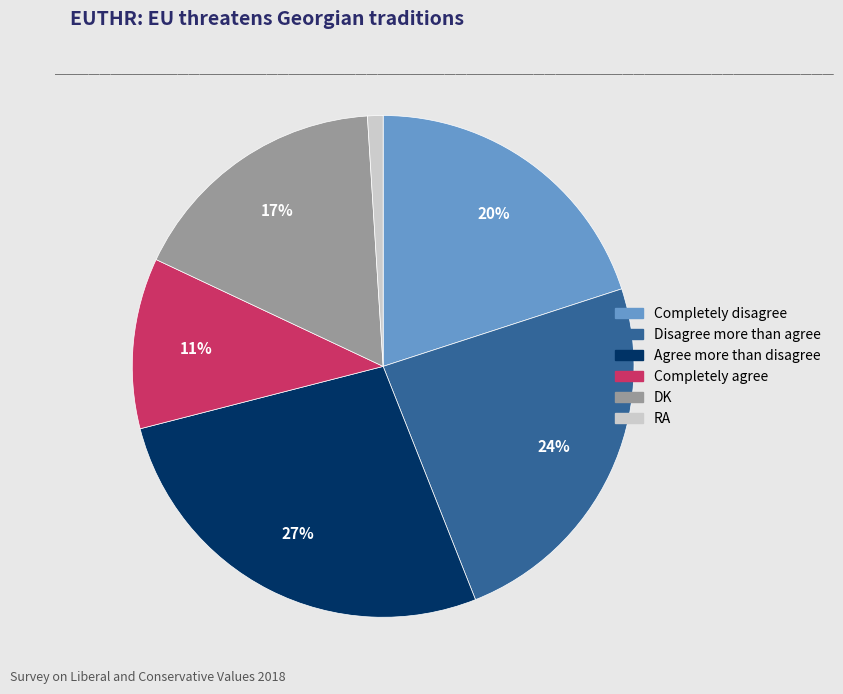

What is the largest slice in the pie chart?

Agree more than disagree